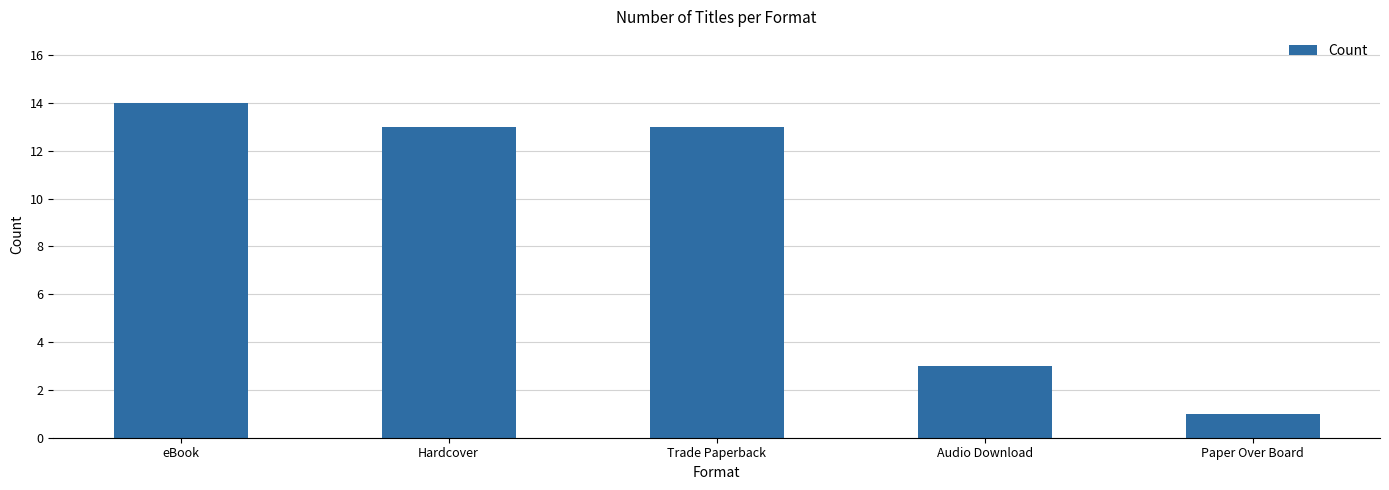

At which category does the chart reach its minimum across all series?

Paper Over Board